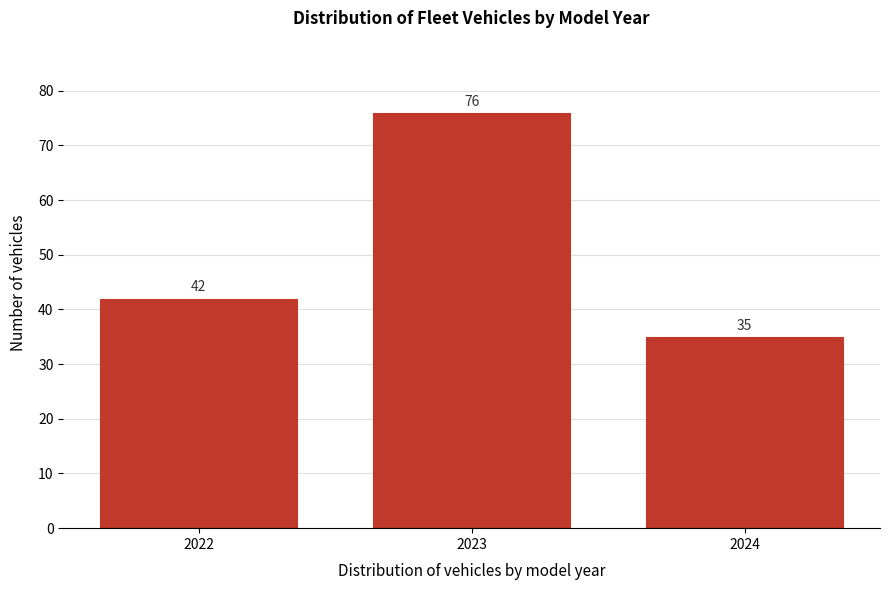

Reading left to right, what are all the values shown in this chart?

2022=42	2023=76	2024=35